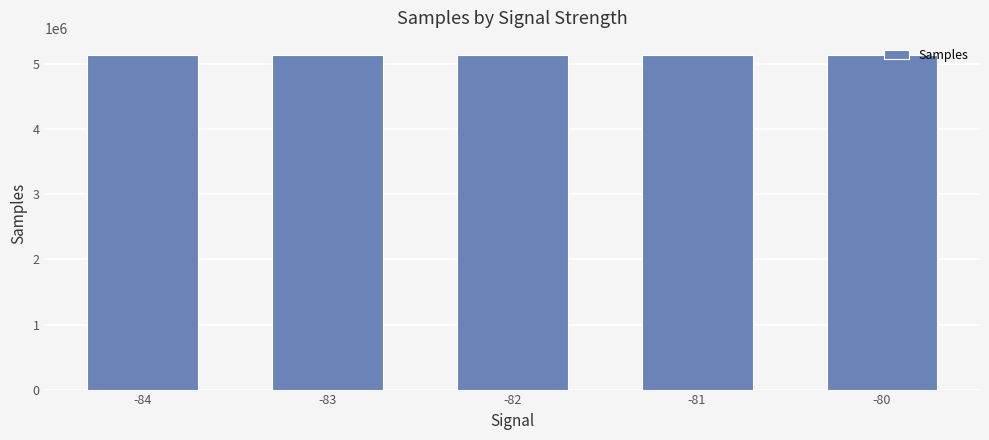

What is the approximate value at -81?

5143287